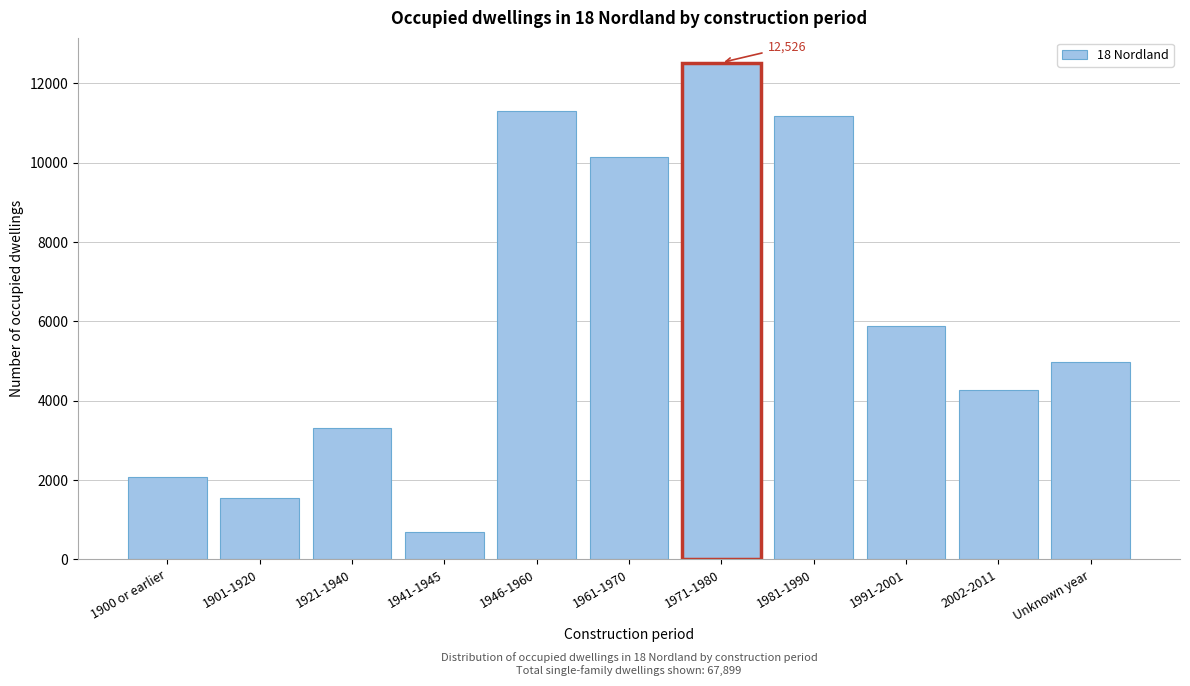

Reading left to right, extract all data points from this chart.

1900 or earlier=2079	1901-1920=1551	1921-1940=3322	1941-1945=685	1946-1960=11314	1961-1970=10132	1971-1980=12526	1981-1990=11168	1991-2001=5893	2002-2011=4256	Unknown year=4973